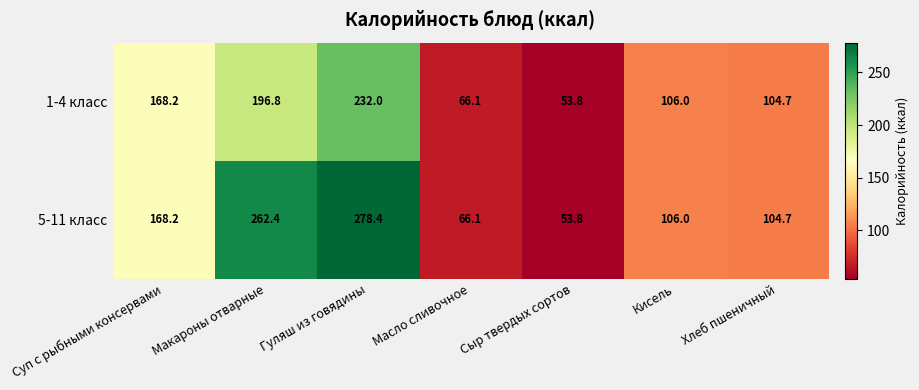

Reading left to right, what are all the values shown in this chart?

1-4 класс: Суп с рыбными консервами=168.2	Макароны отварные=196.8	Гуляш из говядины=232.0	Масло сливочное=66.1	Сыр твердых сортов=53.8	Кисель=106.0	Хлеб пшеничный=104.7
5-11 класс: Суп с рыбными консервами=168.2	Макароны отварные=262.4	Гуляш из говядины=278.4	Масло сливочное=66.1	Сыр твердых сортов=53.8	Кисель=106.0	Хлеб пшеничный=104.7